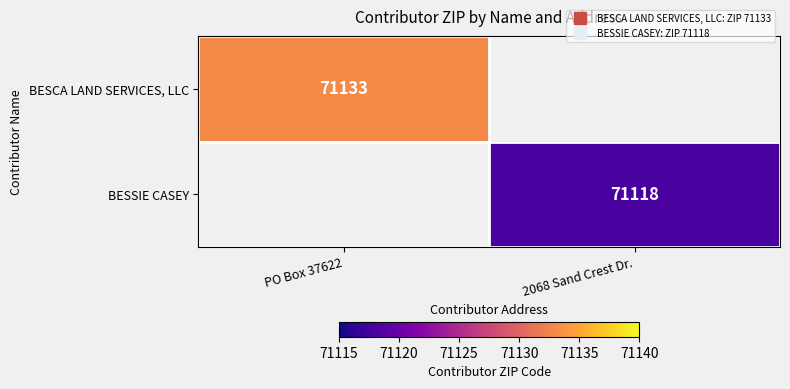

List the series in order of their overall mean, highest first.

BESCA LAND SERVICES, LLC, BESSIE CASEY